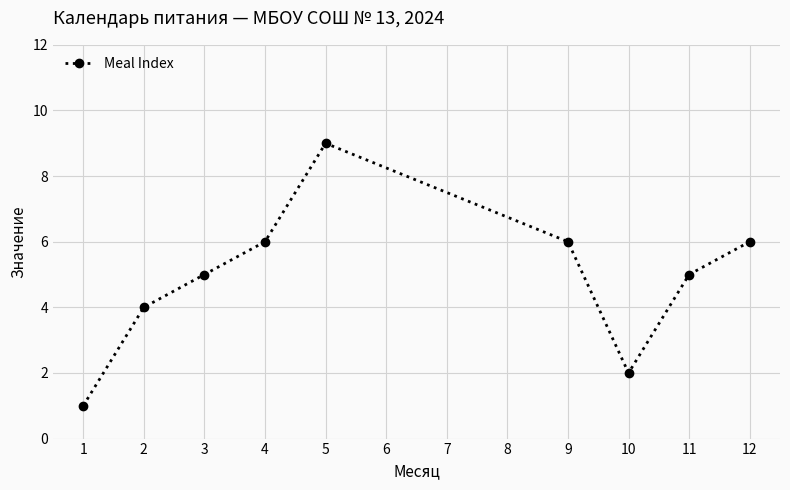

How many interior local valleys (lower than both neighbors) does the data have?

1